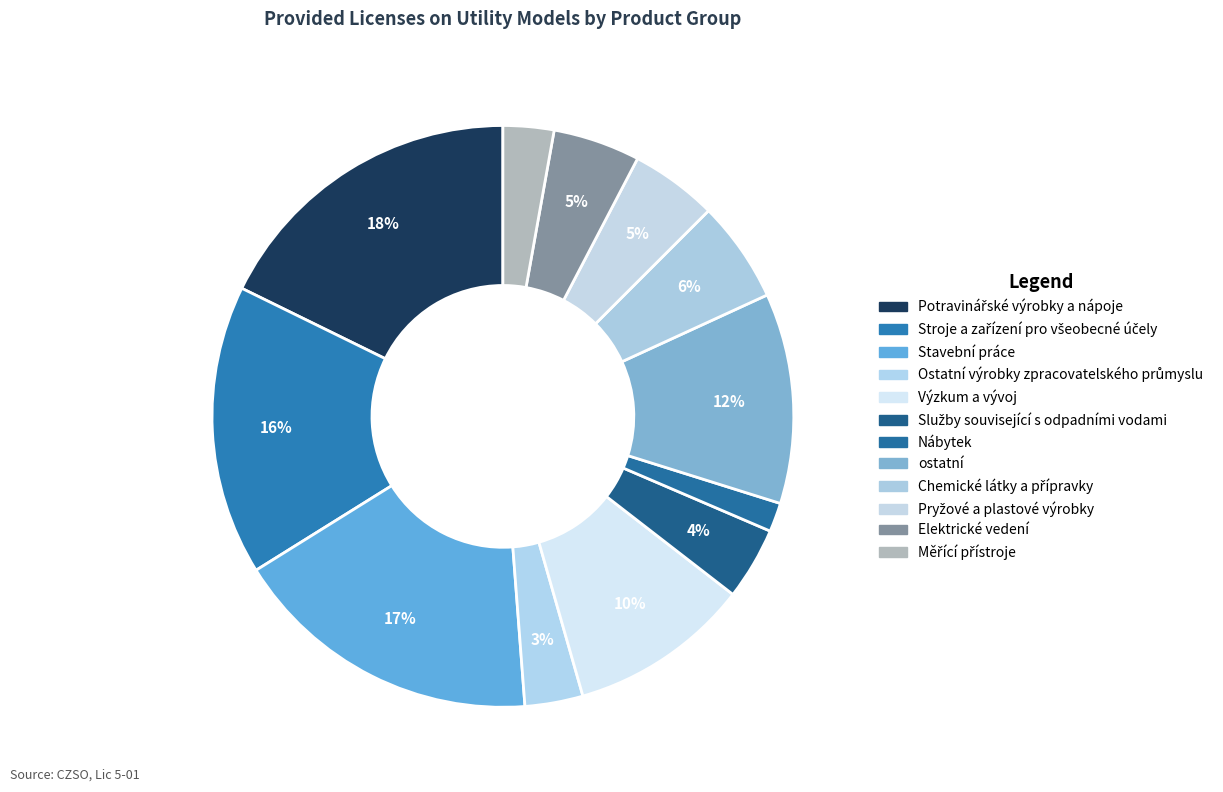

How many slices are in this pie chart?

12